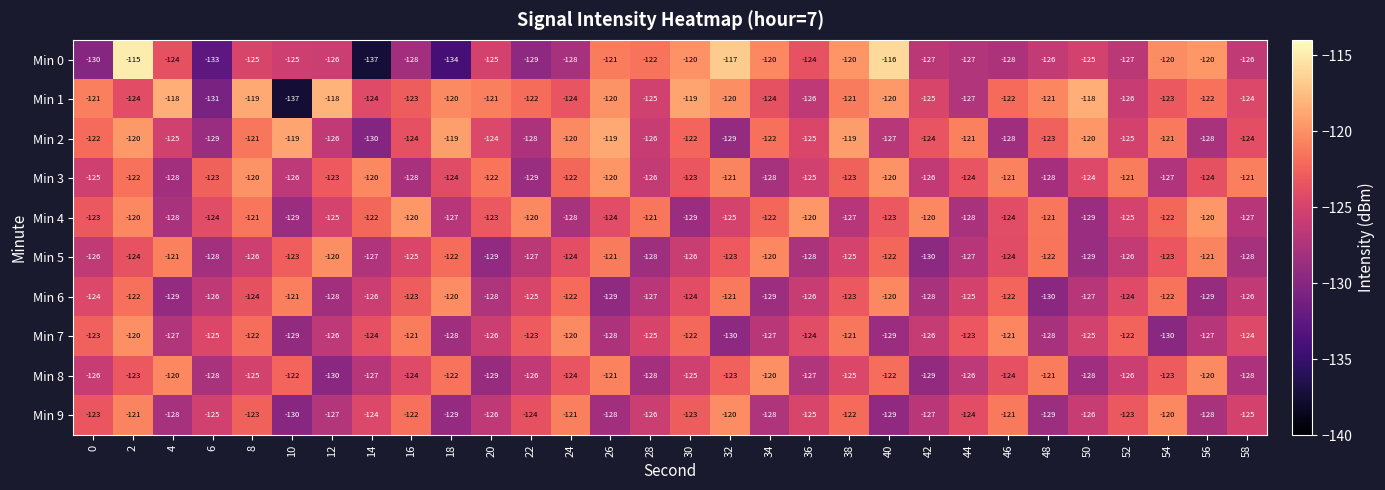

The value of Min 8 at 20 is -231. True or false?

False